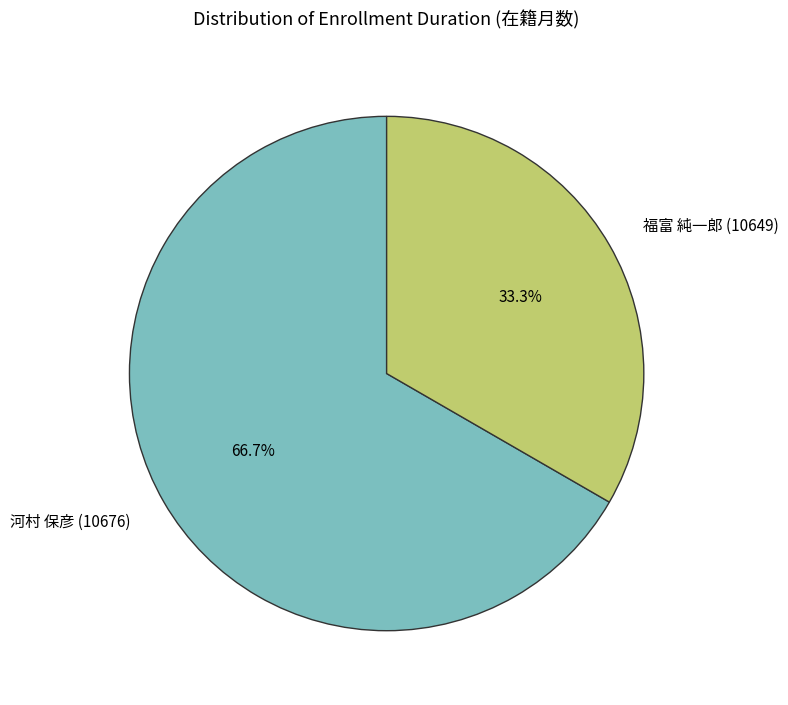

To the nearest percent, what percentage of the pie is 河村 保彦 (10676)?

67%